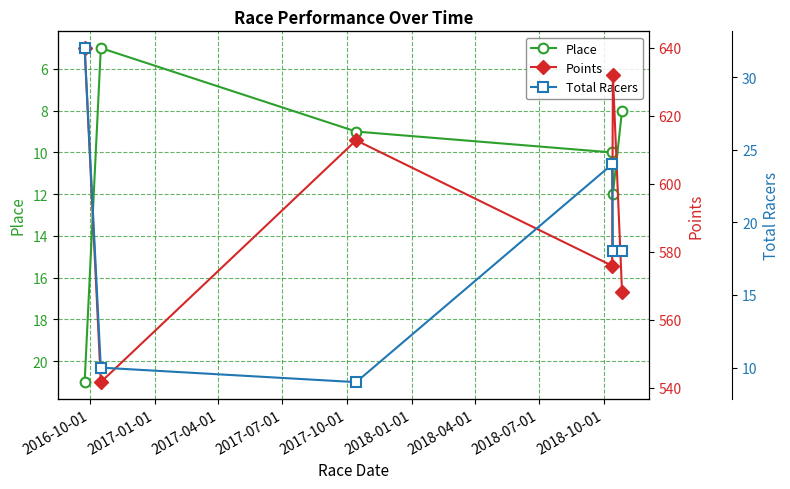

What is the maximum value for Place?

21